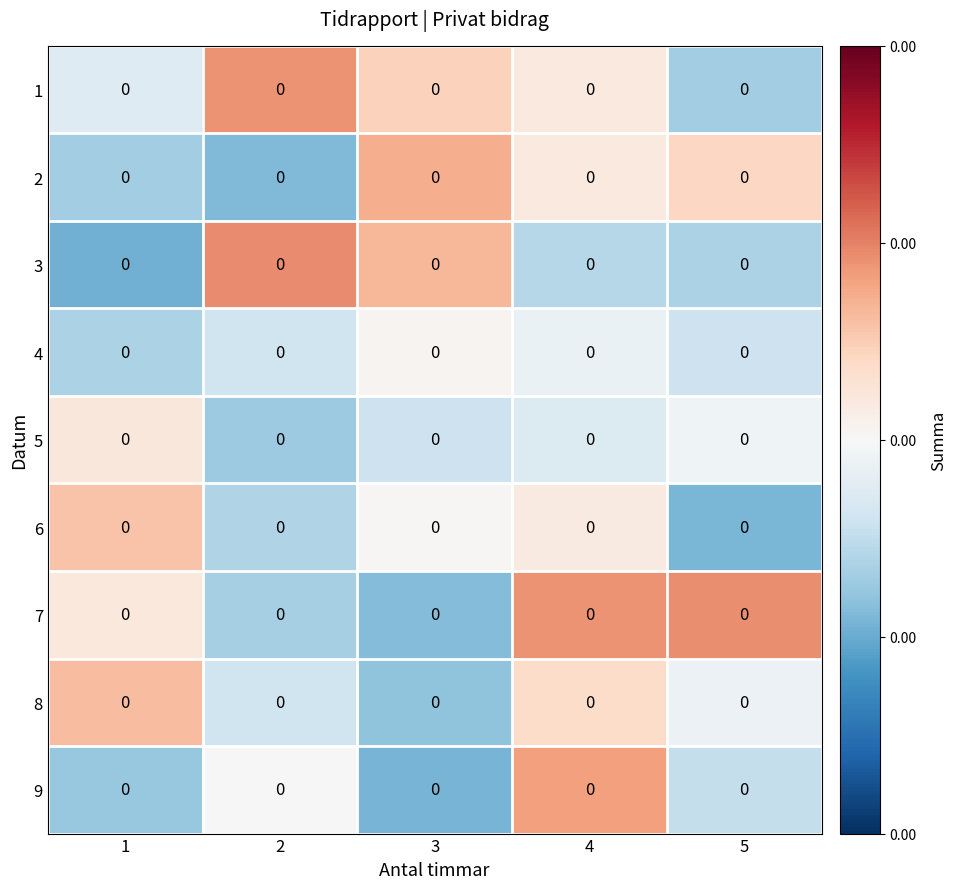

How many negative values does the 3 series have?

3